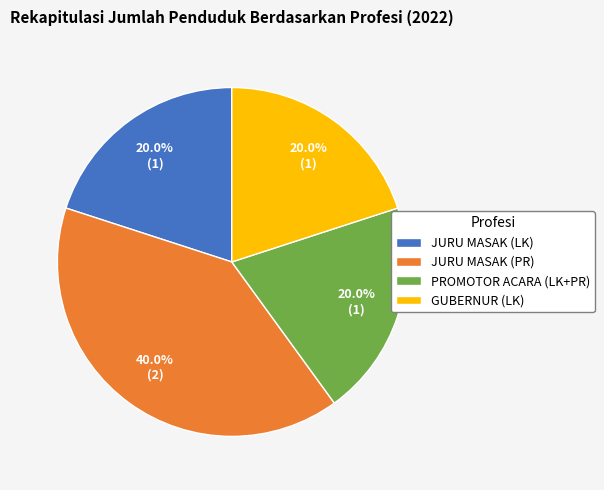

True or false: JURU MASAK (LK) accounts for 20% of the total.

True